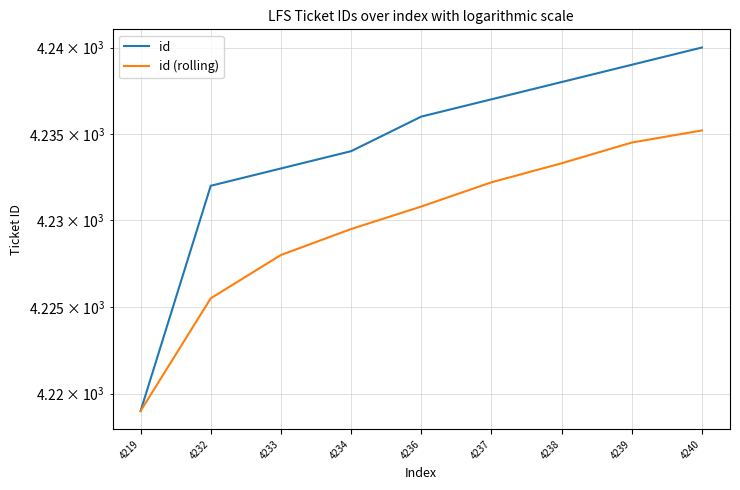

Between 4233 and 4236, which series saw the biggest shift?

id